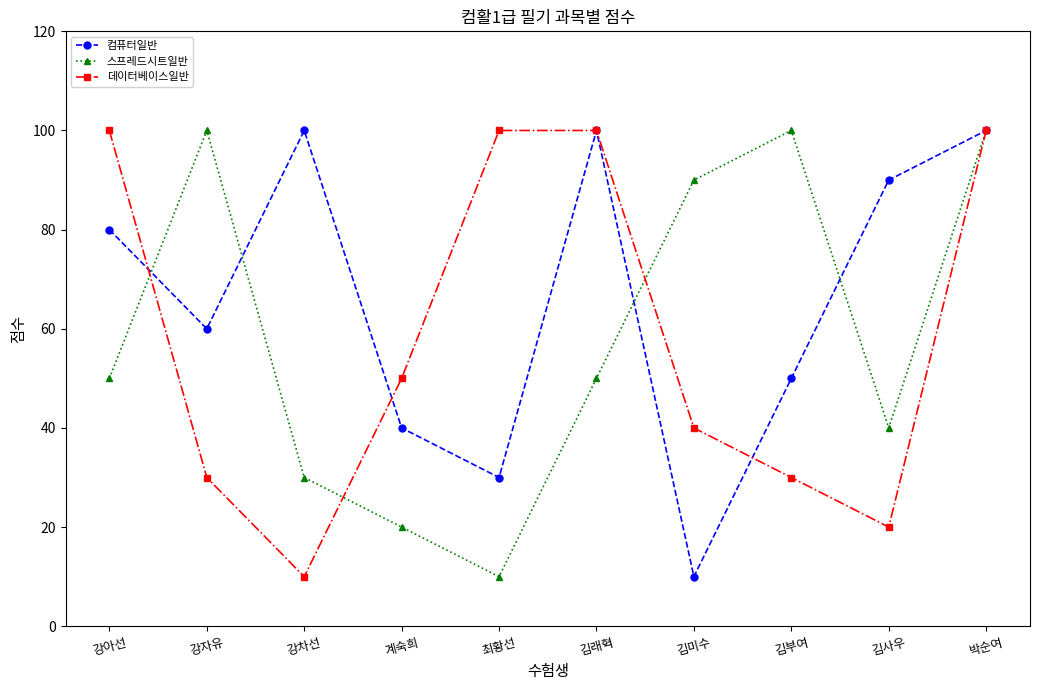

Count the number of data series in this chart.

3